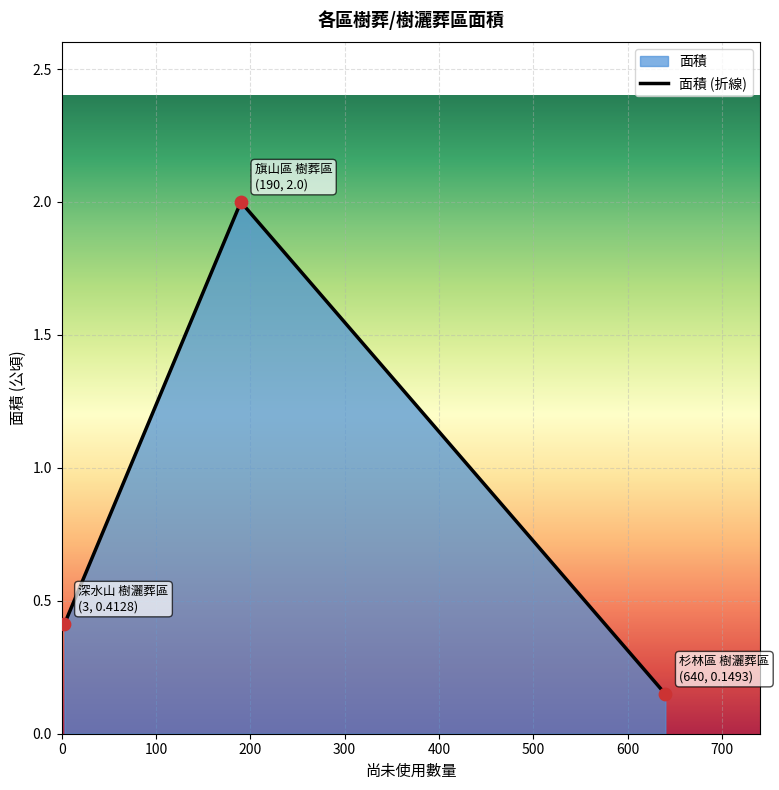

What is the change in value from 旗山區 樹葬區 to 深水山 樹灑葬區?

-1.6